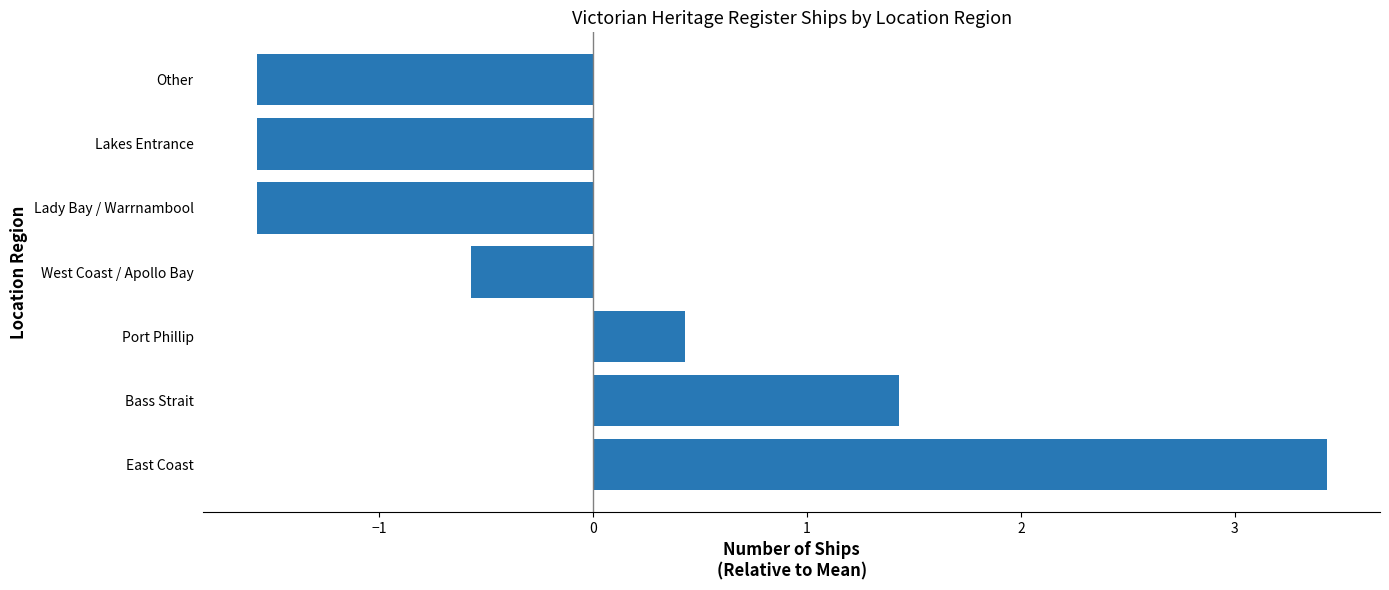

What is the minimum value shown in the chart?

-1.6